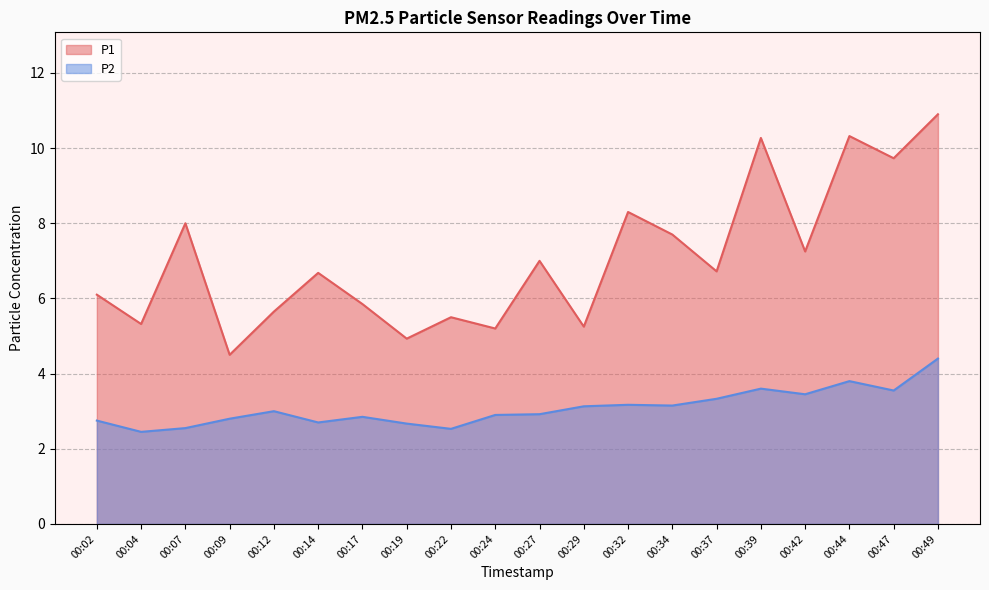

What is the difference between the P2 values at 00:14 and 00:09?

0.1